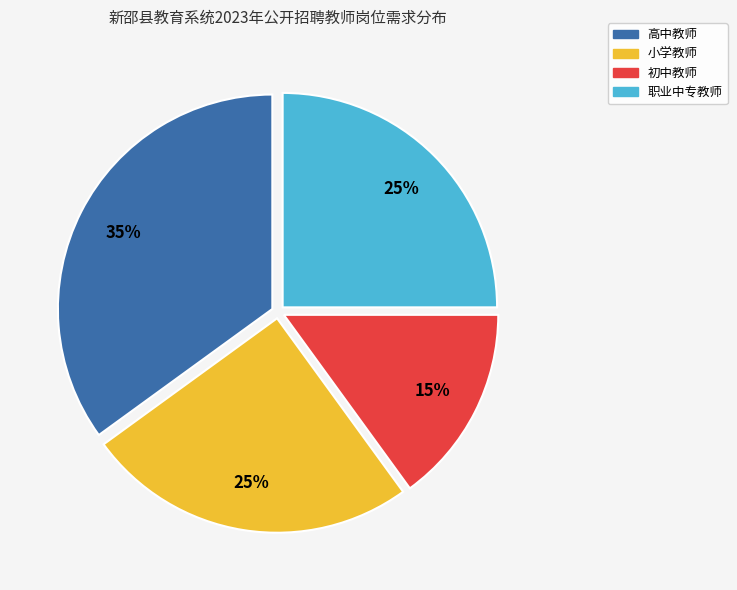

Does any single category account for the majority?

No